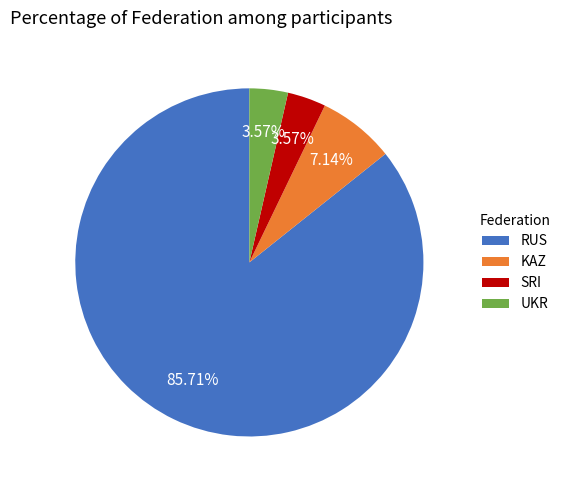

What portion of the pie excludes UKR?

96.4%